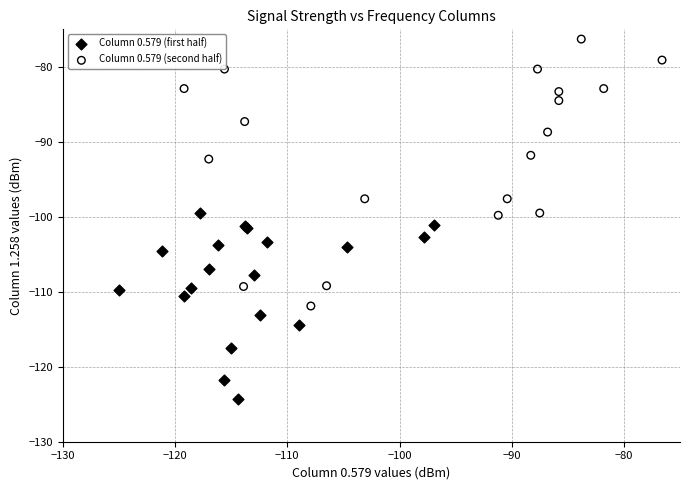

Which series contains the lowest Y value?

Column 0.579 (first half)